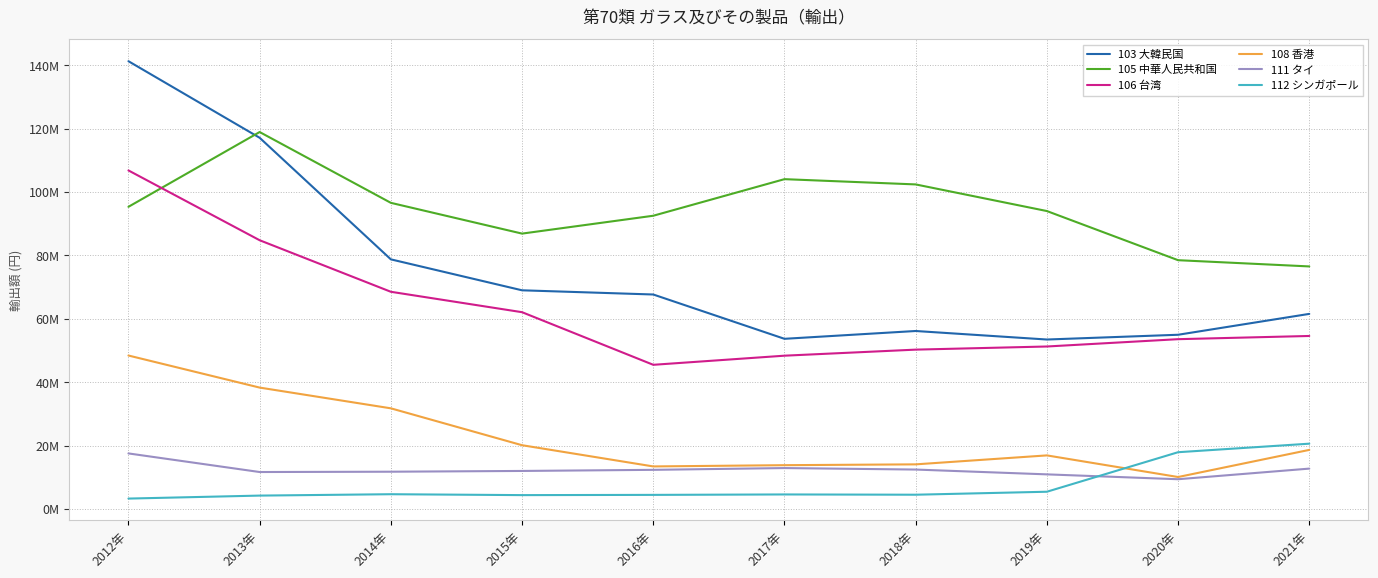

Which series has the widest spread of values?

103 大韓民国